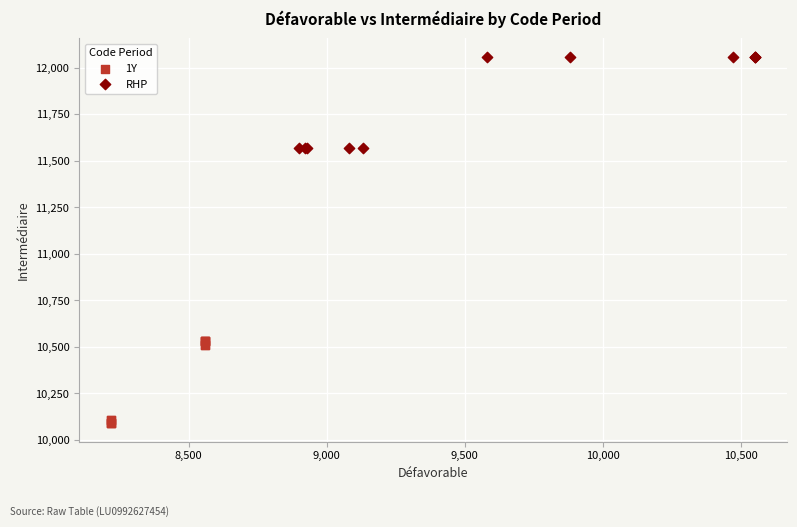

Which series contains the highest Y value?

RHP